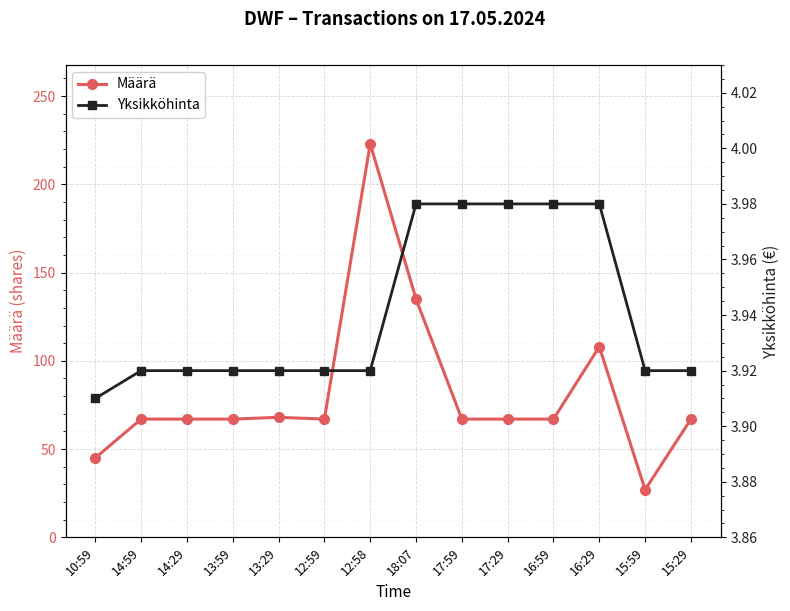

True or false: Yksikköhinta has more than 2 interior local peaks.

False